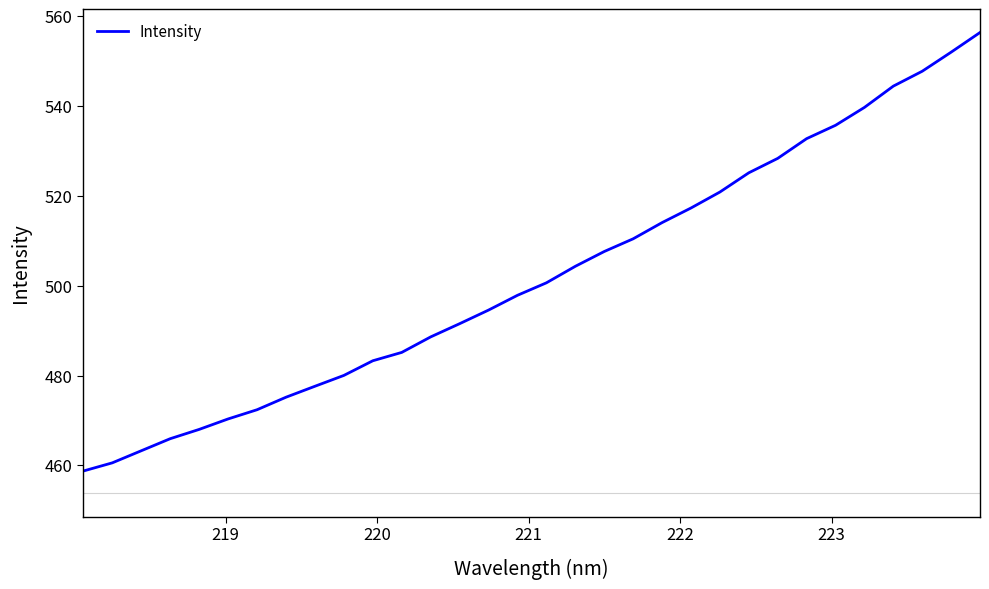

What is the difference between the maximum and minimum values?

97.6